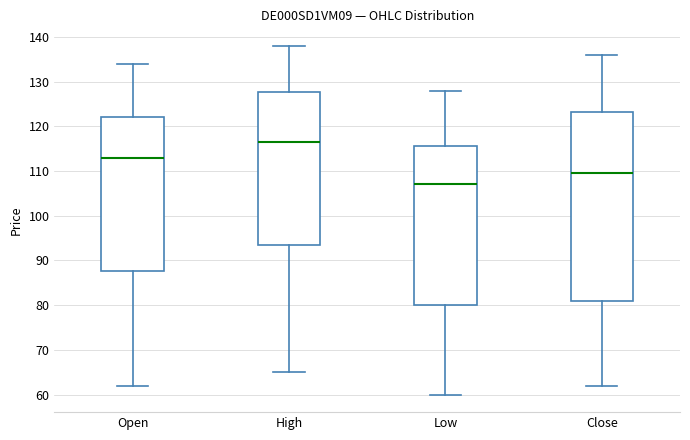

Comparing the boxes themselves (not the whiskers), which one is the tallest?

Close